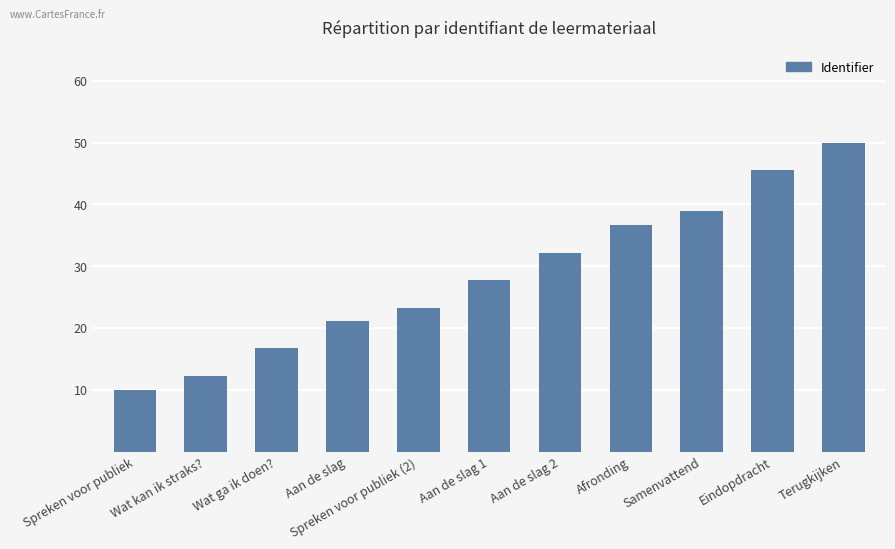

What is the value of the 3rd bar from the left?

16.7